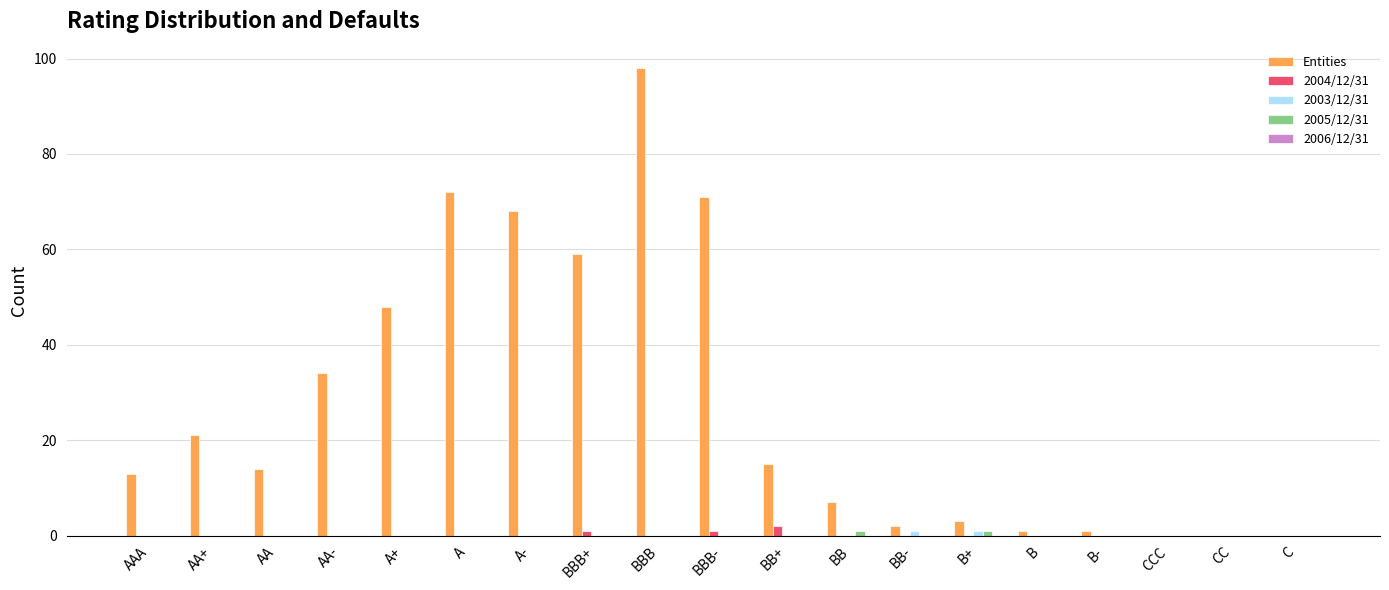

What is the maximum value shown in the chart?

98